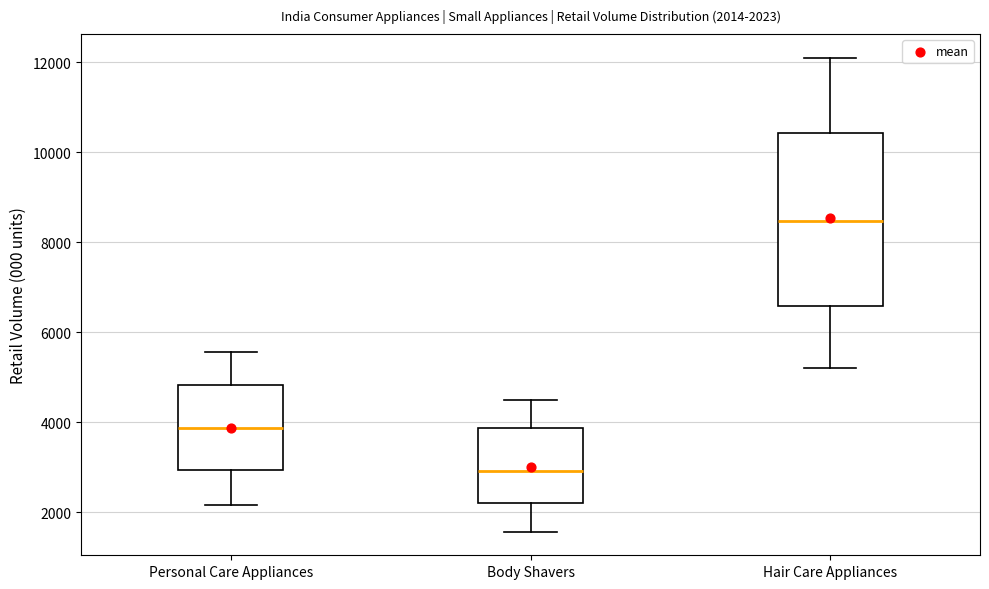

Which box has the highest median line?

Hair Care Appliances